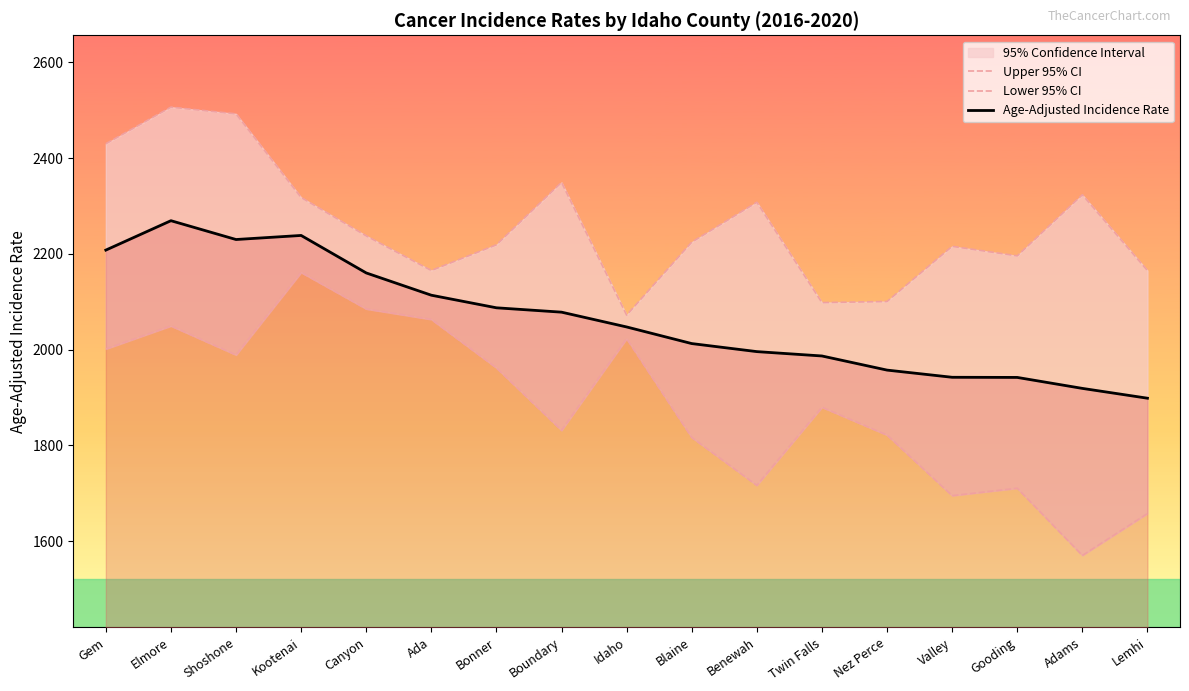

At which label does Age-Adjusted Incidence Rate reach its peak?

Elmore